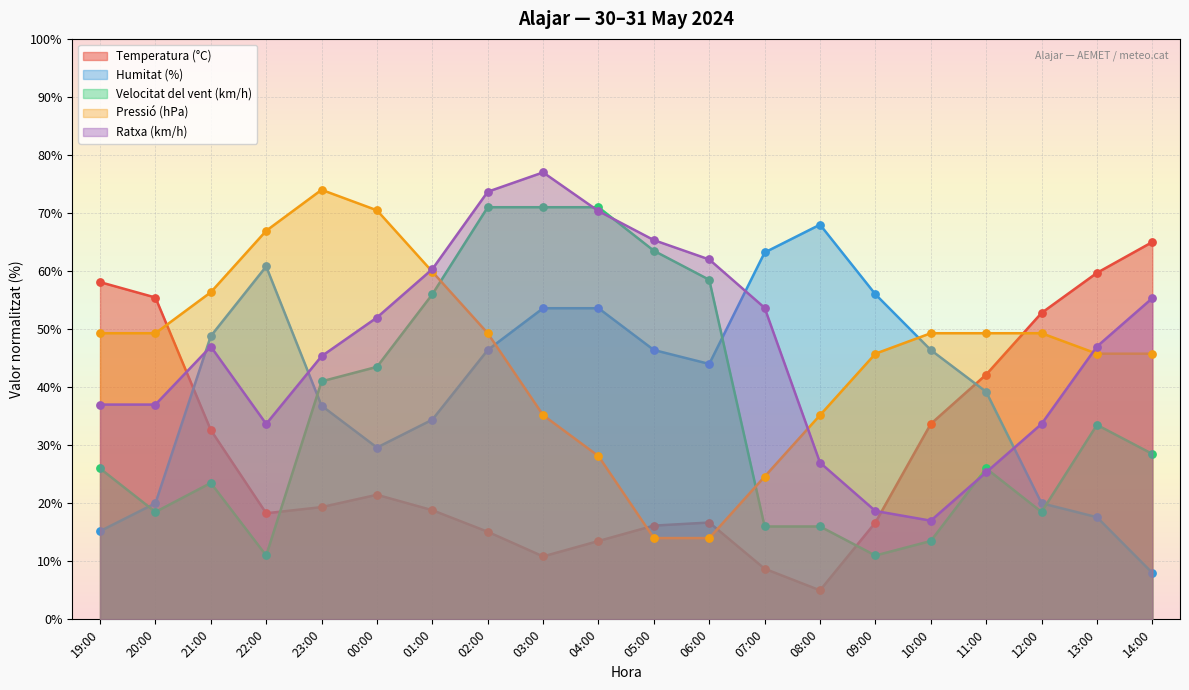

Which series has the largest total across all categories?

Ratxa (km/h)